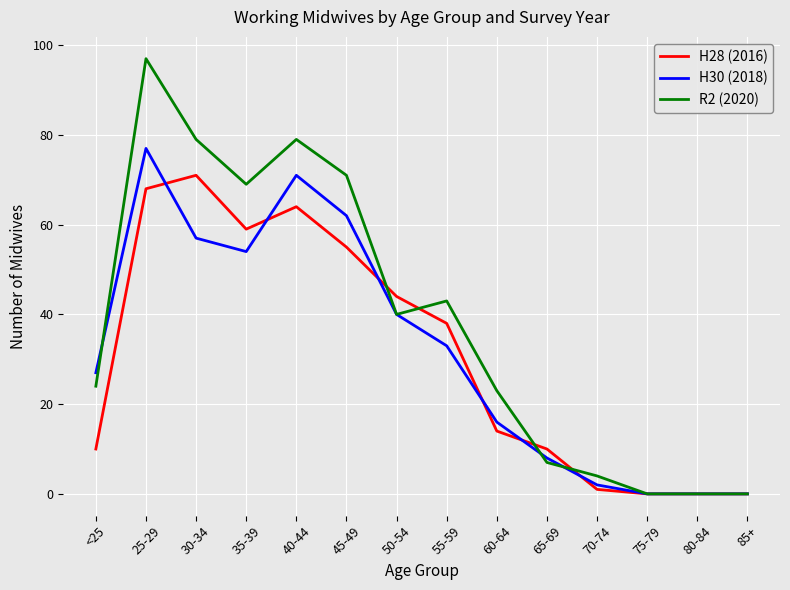

Which category has the highest value in the H30 (2018) series?

25-29